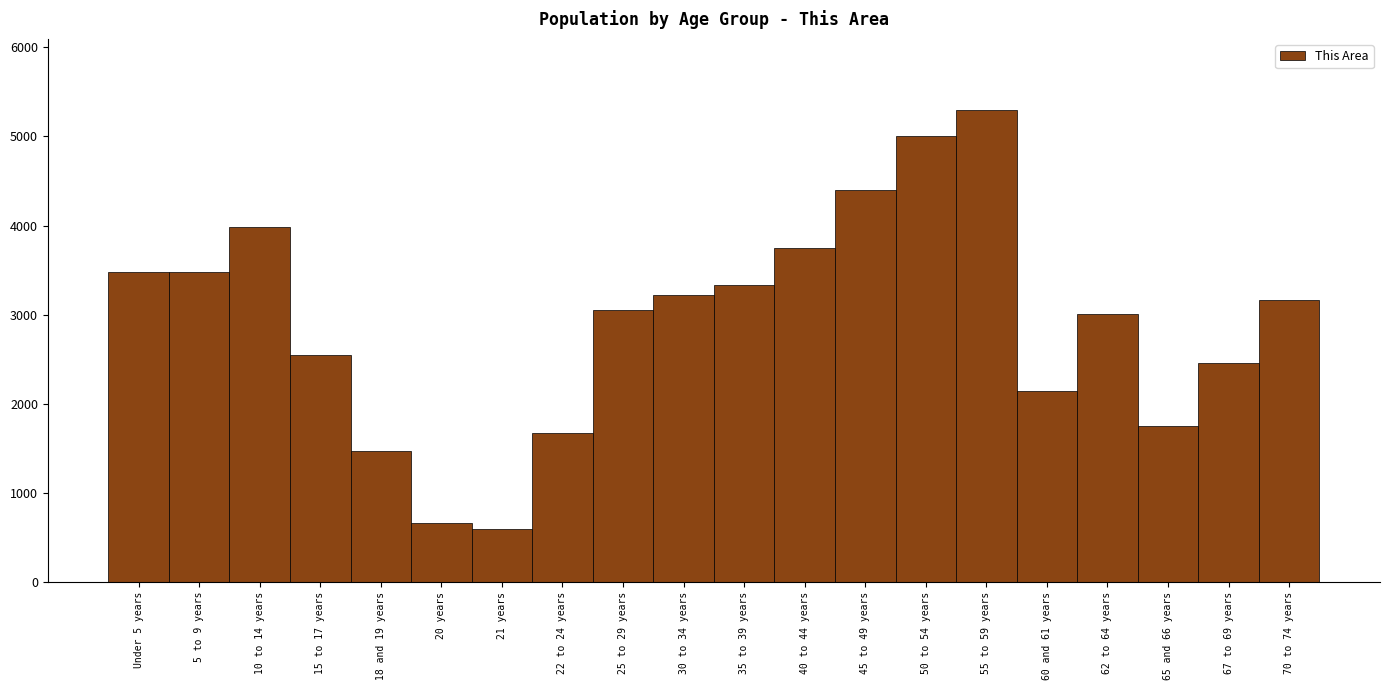

What is the label of the 7th bar from the left?

21 years